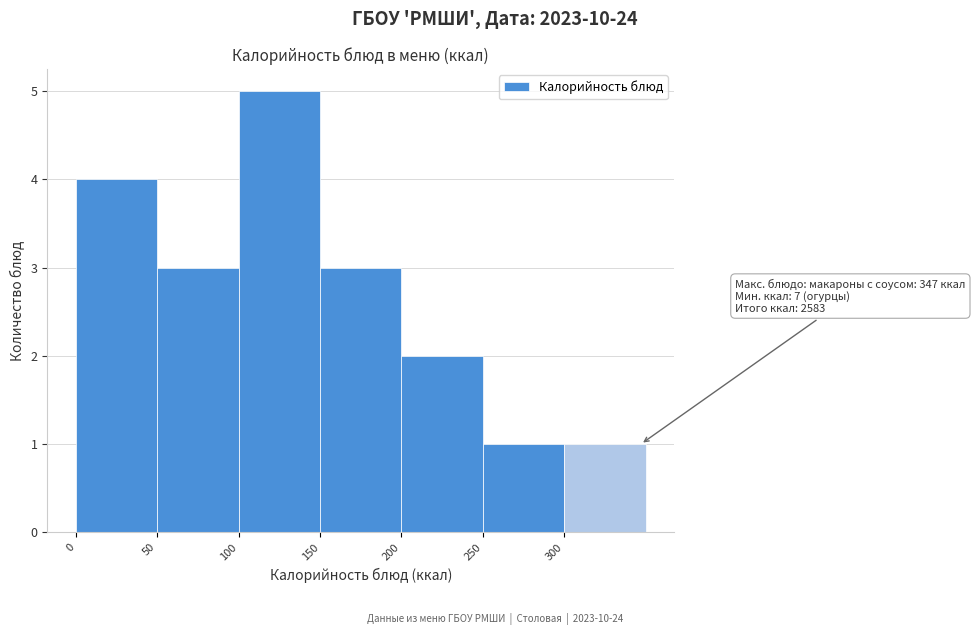

Which range on the x-axis has the tallest bar?

100 to 150